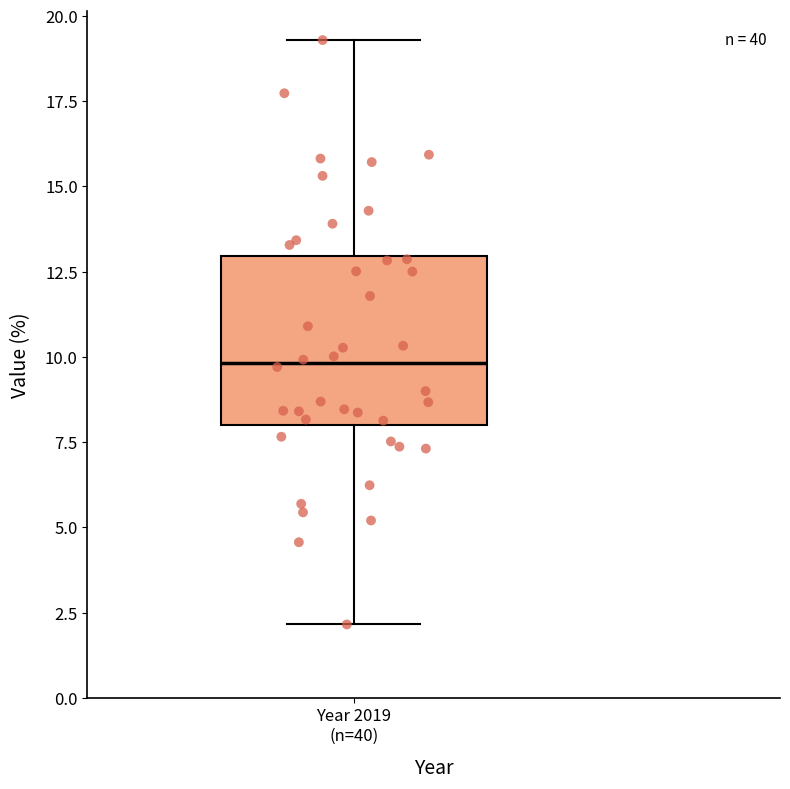

Read this box plot against the y-axis: the position of the median line, the range covered by the box, and the ends of both whiskers. The values are not printed on the chart, so give them approximately, as read against the axis.

median 10.0, box 8.0 to 13.0, whiskers 2.0 to 19.5